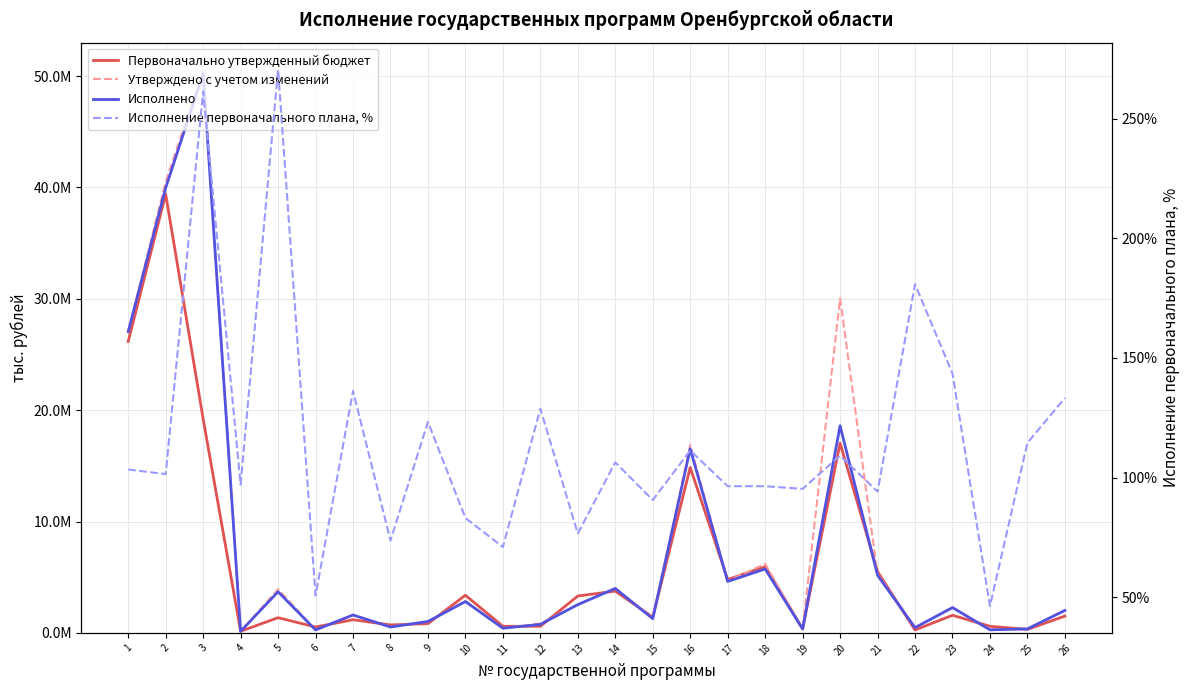

The value of Исполнение первоначального плана, % at 25 is 196.3. True or false?

False